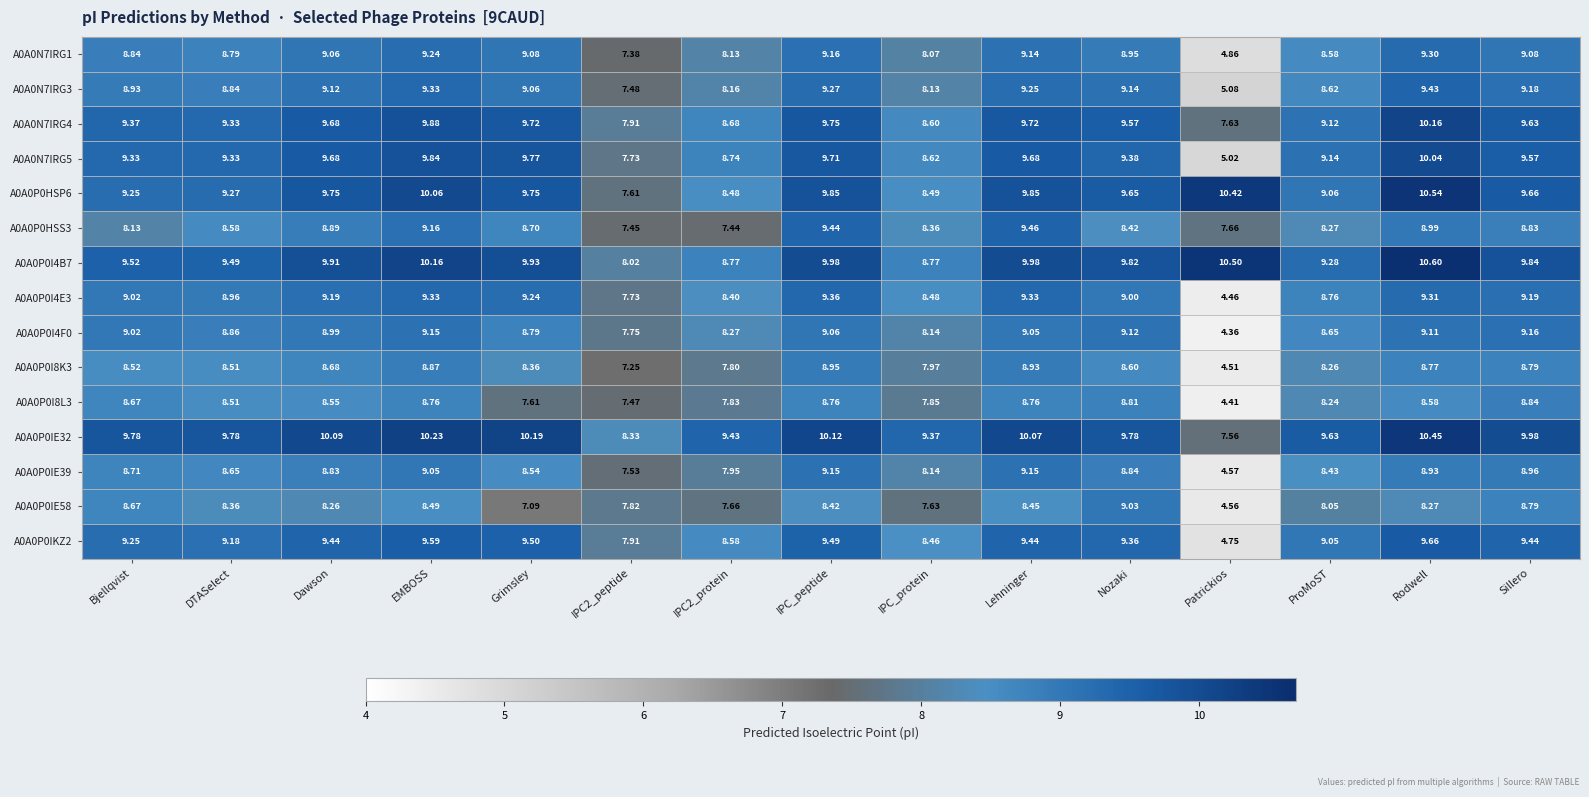

At which category is the sum across all series the highest?

Rodwell